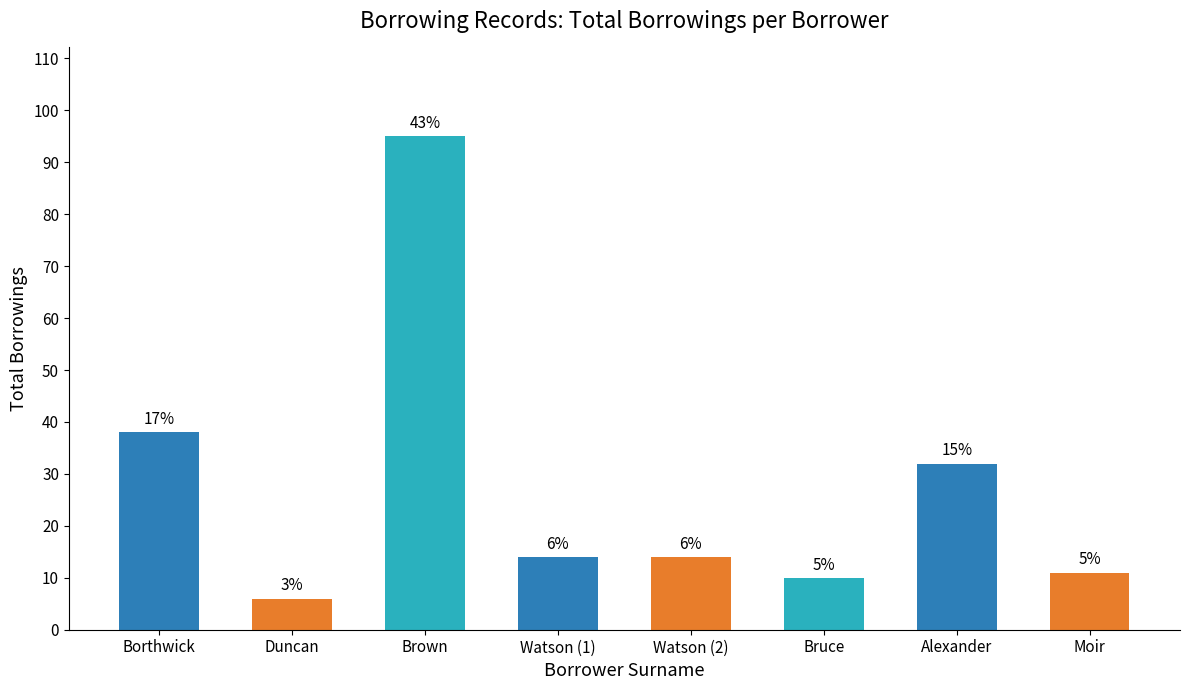

How many bars are there in total?

8